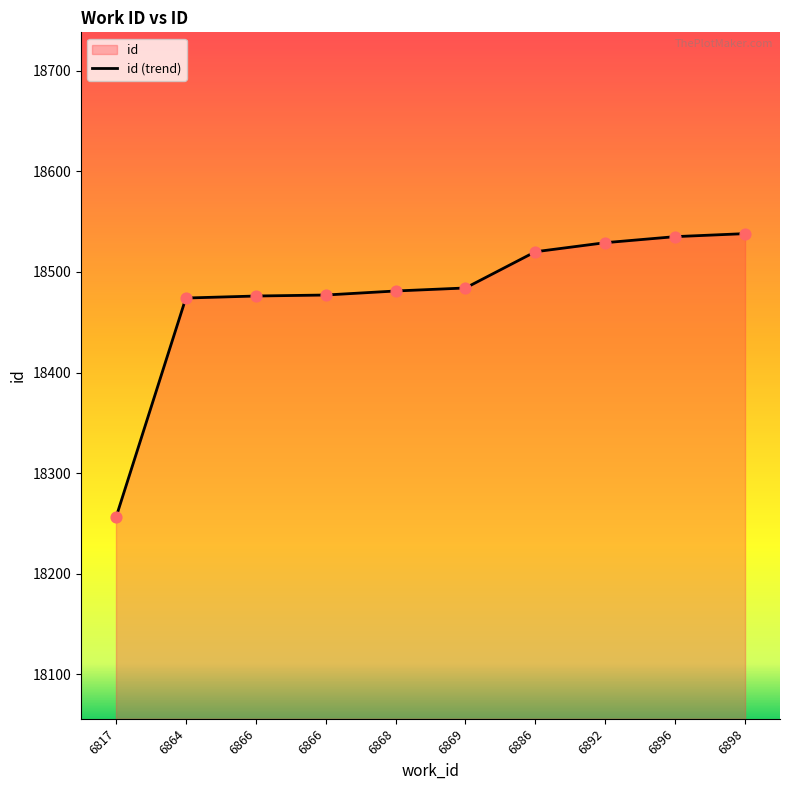

What is the change in value from 6864 to 6896?

+61